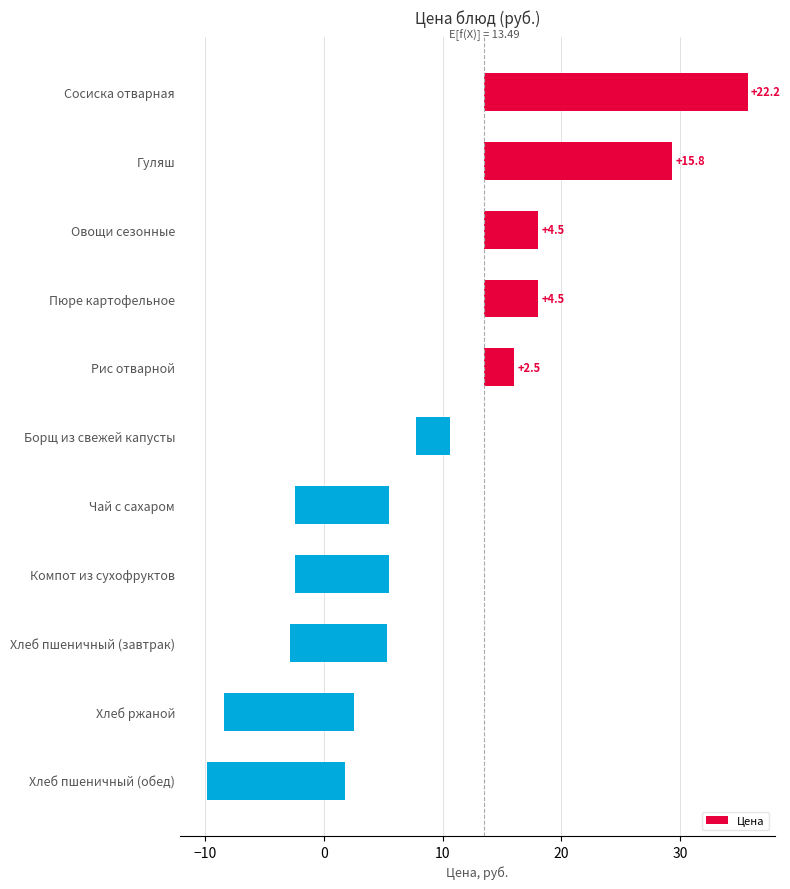

How many values are above zero?

5